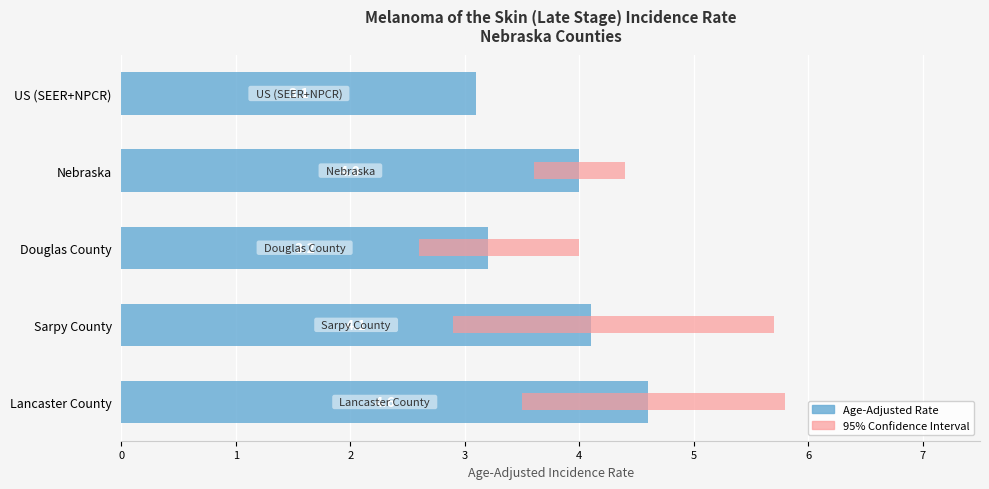

What is the difference between the maximum and minimum values?

1.5